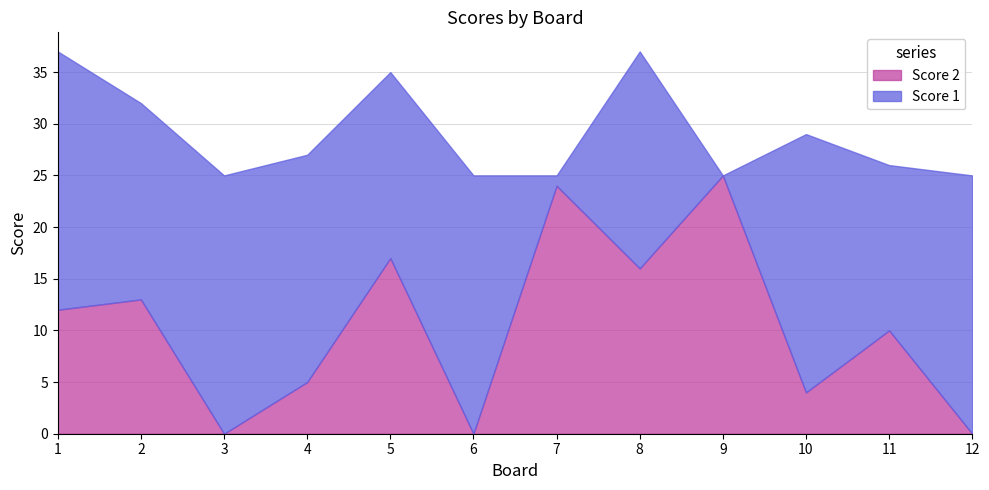

The Score 1 series shows 25 at 1. True or false?

True